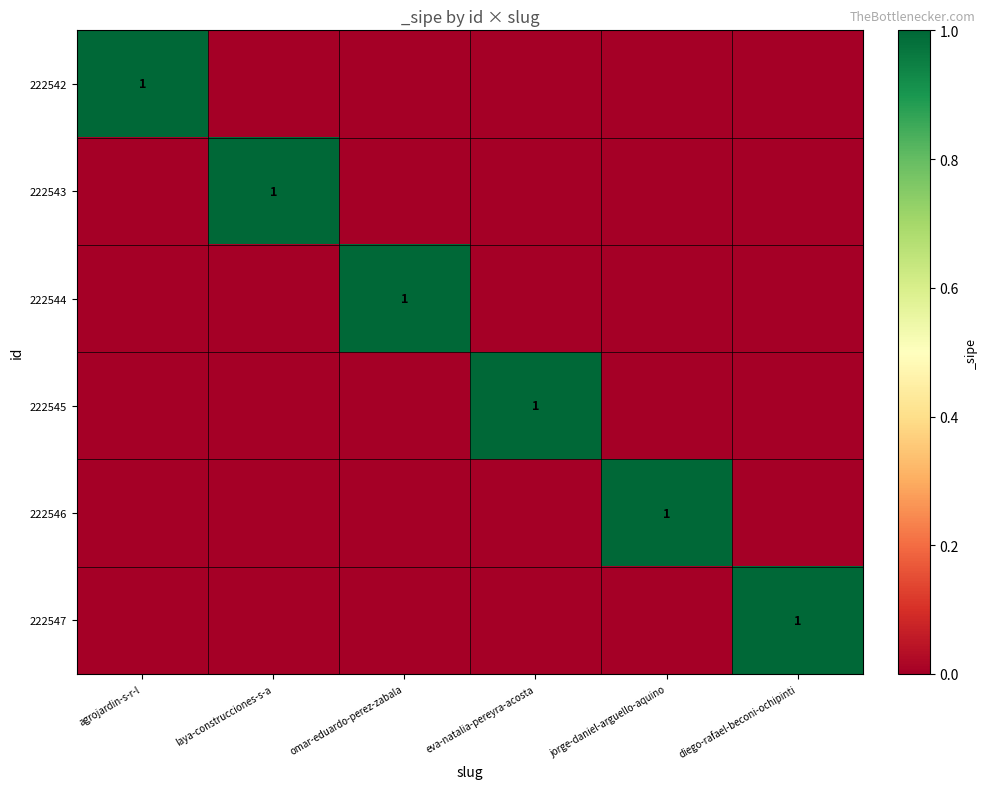

Which series changed the most between jorge-daniel-arguello-aquino and diego-rafael-beconi-ochipinti?

222546